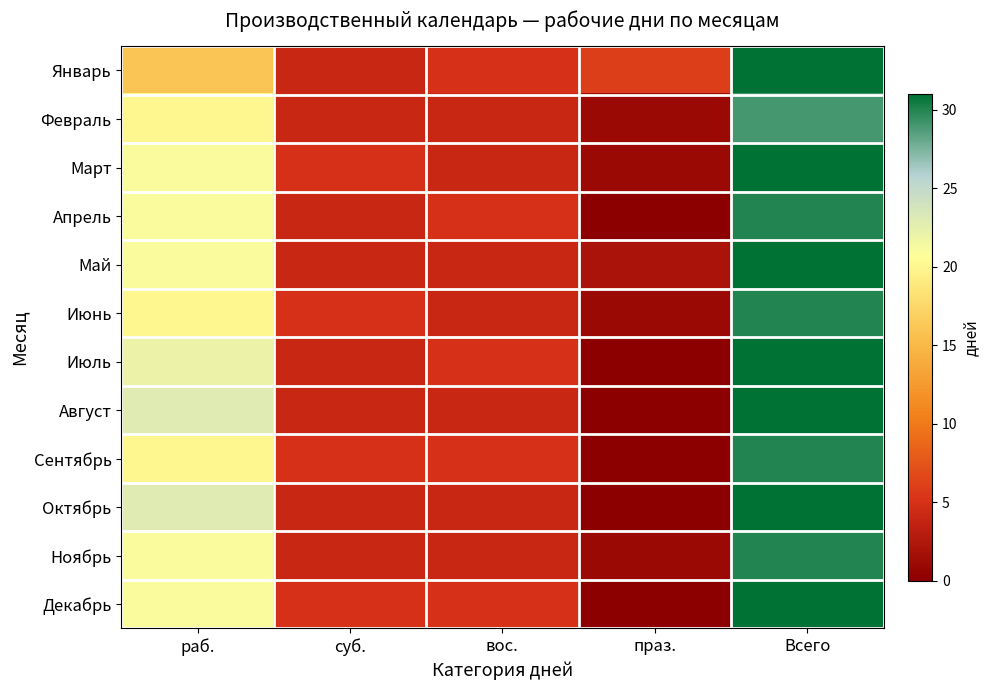

Reading left to right, what are all the values shown in this chart?

Январь: раб.=16	суб.=4	вос.=5	праз.=6	Всего=31
Февраль: раб.=20	суб.=4	вос.=4	праз.=1	Всего=29
Март: раб.=21	суб.=5	вос.=4	праз.=1	Всего=31
Апрель: раб.=21	суб.=4	вос.=5	праз.=0	Всего=30
Май: раб.=21	суб.=4	вос.=4	праз.=2	Всего=31
Июнь: раб.=20	суб.=5	вос.=4	праз.=1	Всего=30
Июль: раб.=22	суб.=4	вос.=5	праз.=0	Всего=31
Август: раб.=23	суб.=4	вос.=4	праз.=0	Всего=31
Сентябрь: раб.=20	суб.=5	вос.=5	праз.=0	Всего=30
Октябрь: раб.=23	суб.=4	вос.=4	праз.=0	Всего=31
Ноябрь: раб.=21	суб.=4	вос.=4	праз.=1	Всего=30
Декабрь: раб.=21	суб.=5	вос.=5	праз.=0	Всего=31